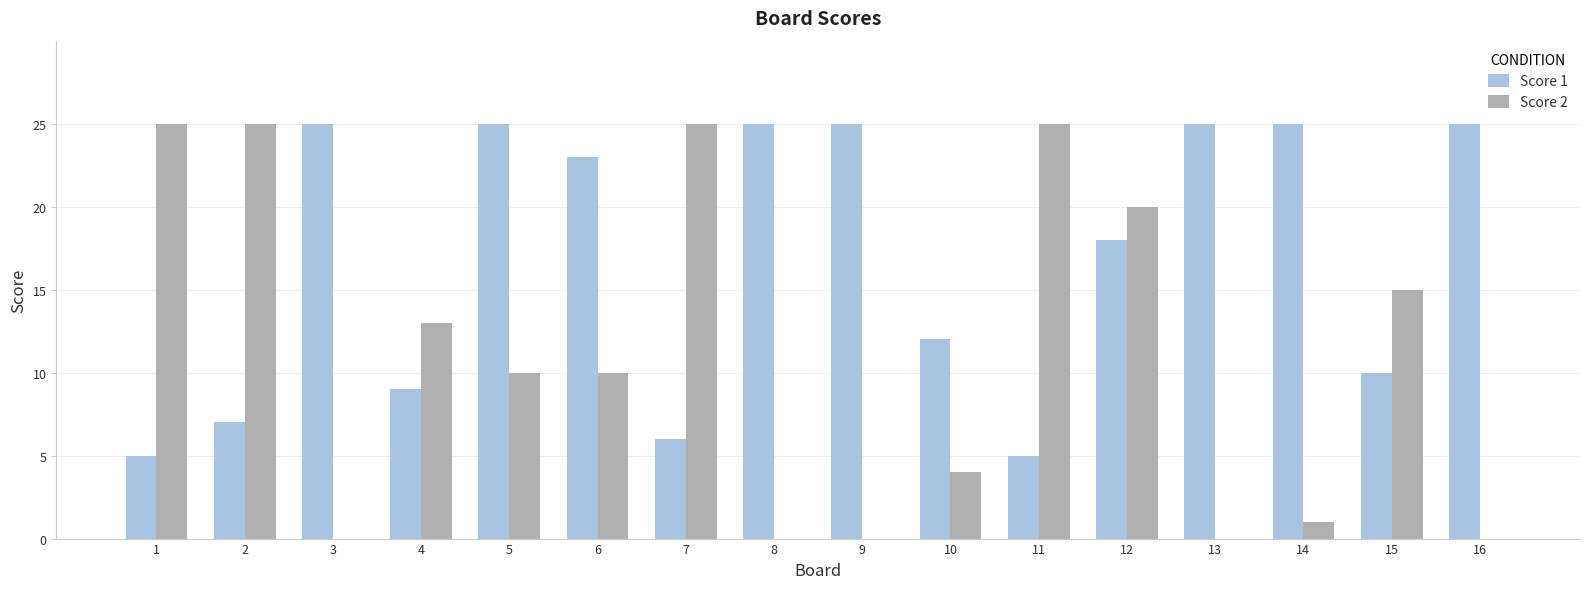

What is the sum of all Score 2 values?

173